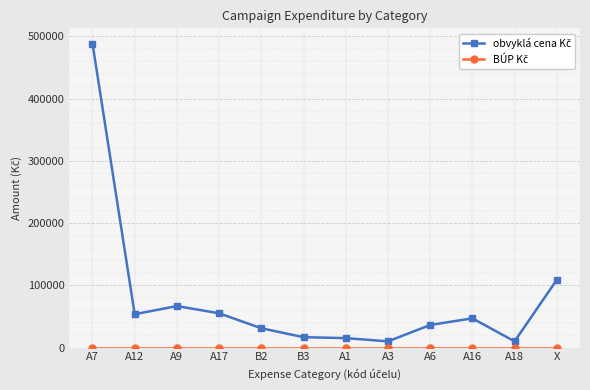

At which category is the sum across all series the highest?

A7